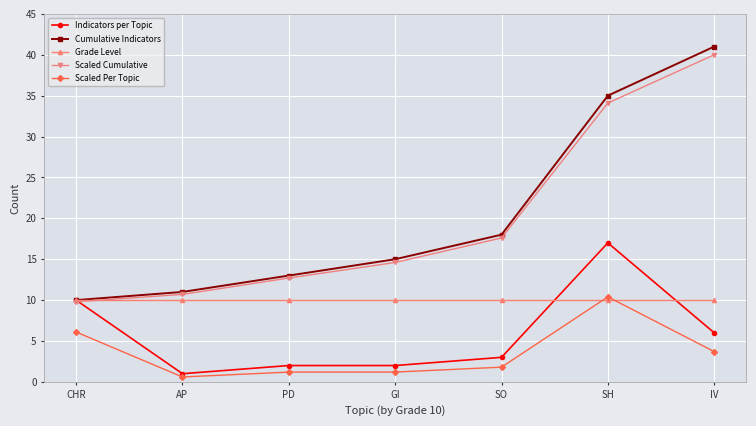

What are all the series names shown in the legend?

Indicators per Topic, Cumulative Indicators, Grade Level, Scaled Cumulative, Scaled Per Topic